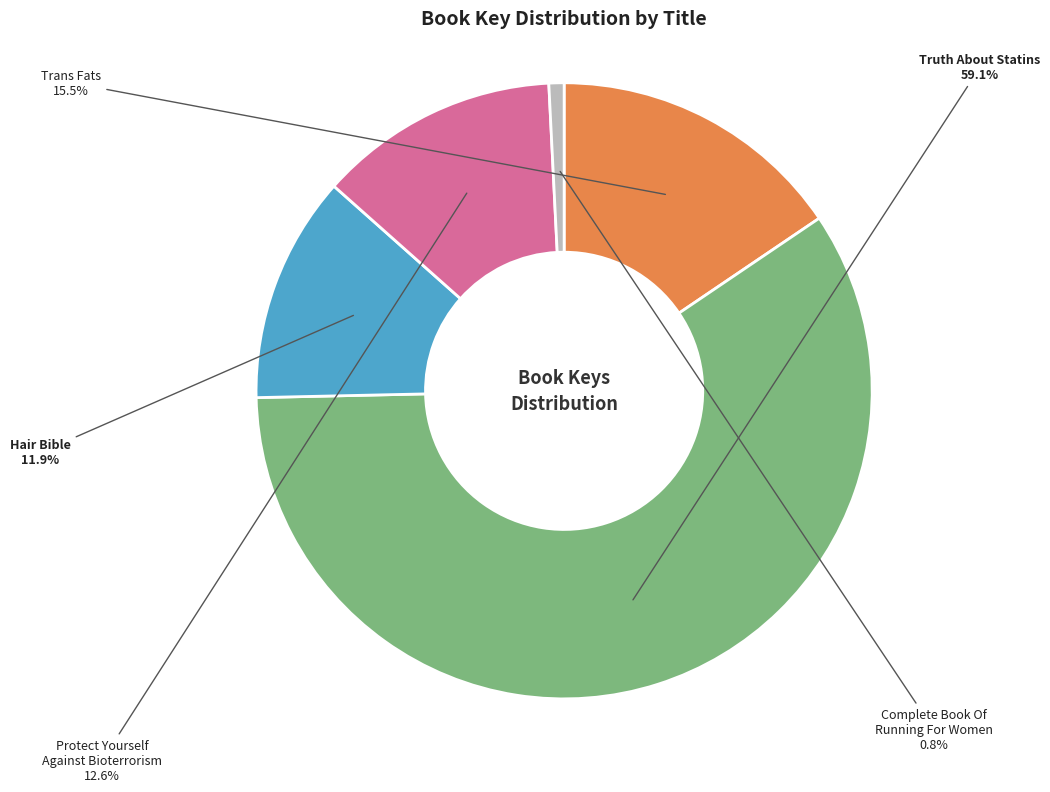

To the nearest percent, what is the difference between the largest and smallest slice percentages?

58%